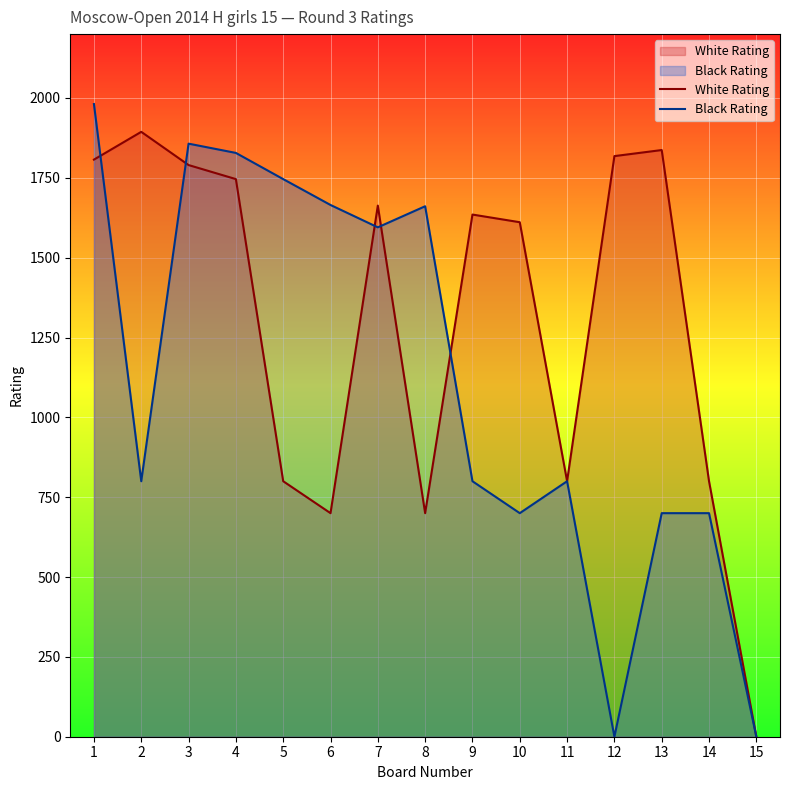

Is it true that White Rating equals 1818 at 12?

True